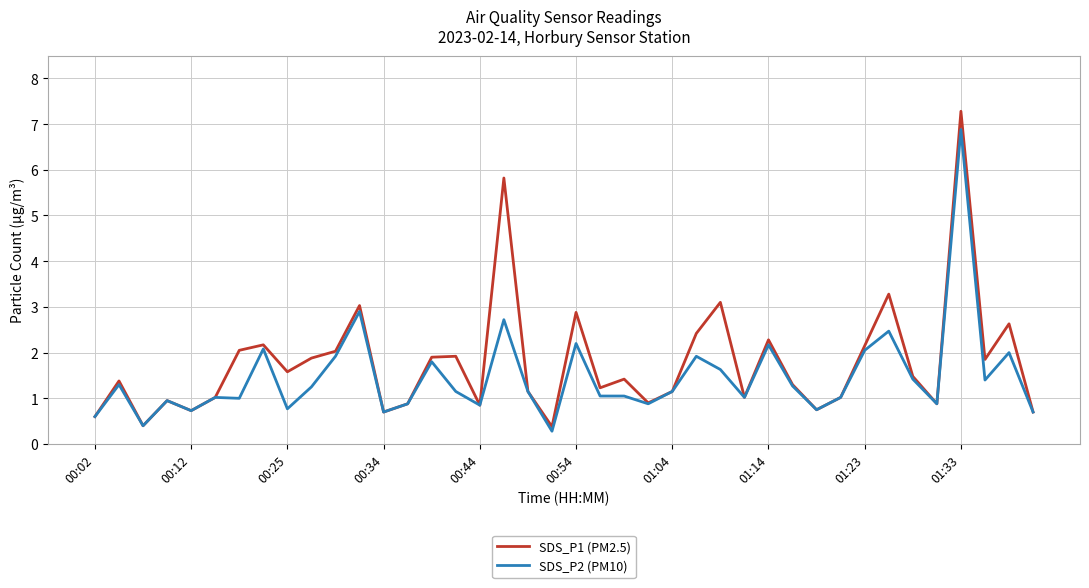

Which series has the widest spread of values?

SDS_P1 (PM2.5)